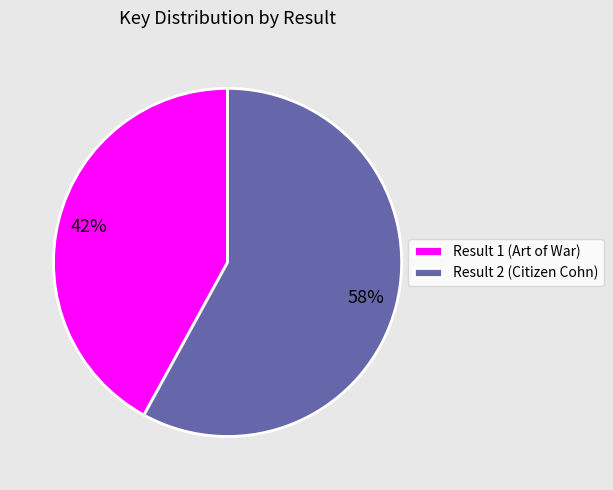

What is the smallest slice in the pie chart?

Result 1